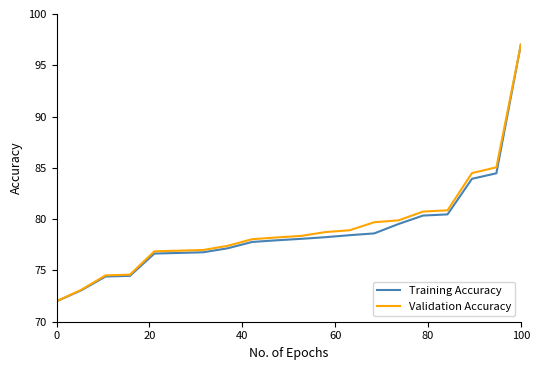

How many lines are shown in the chart?

2